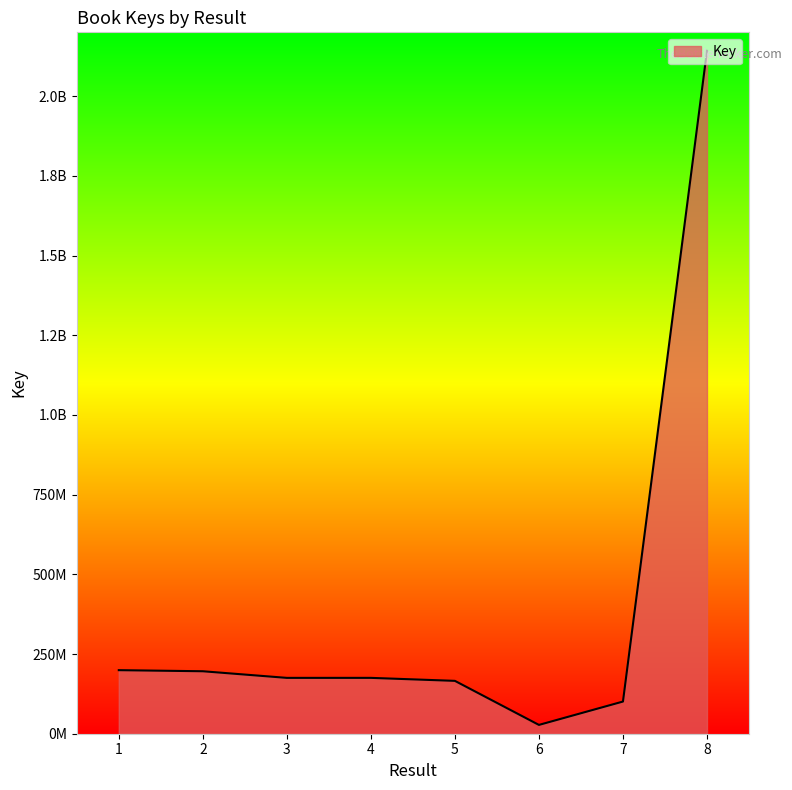

Does the chart have visible grid lines?

No